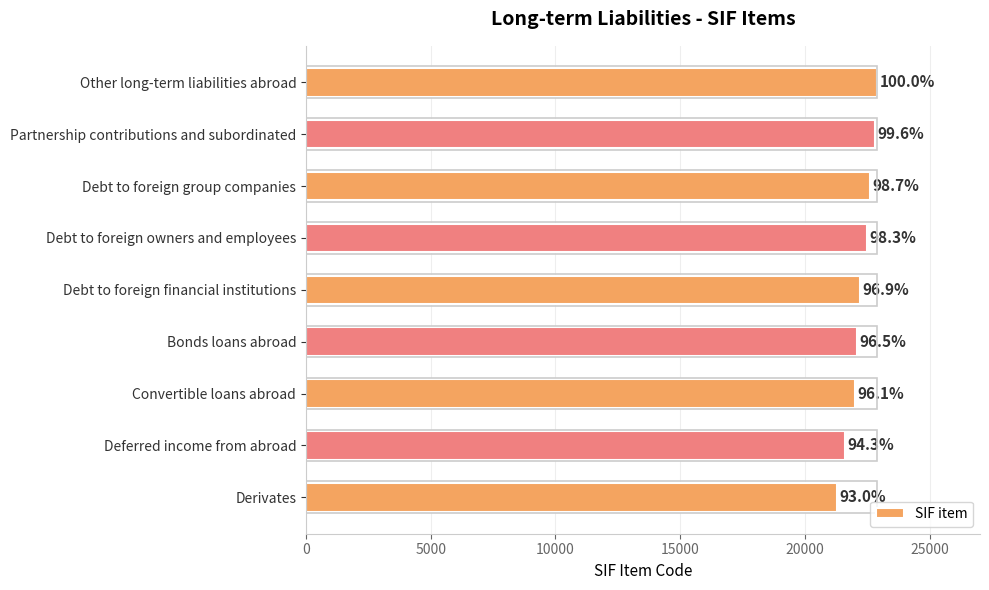

Does the chart contain any negative values?

No